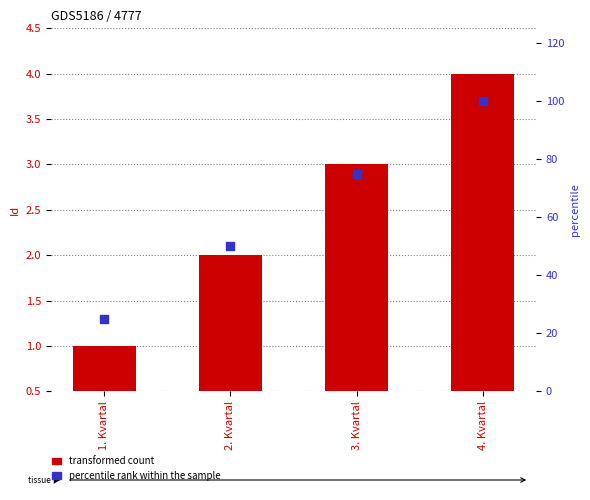

What is the total value across all series at 4. Kvartal?

104